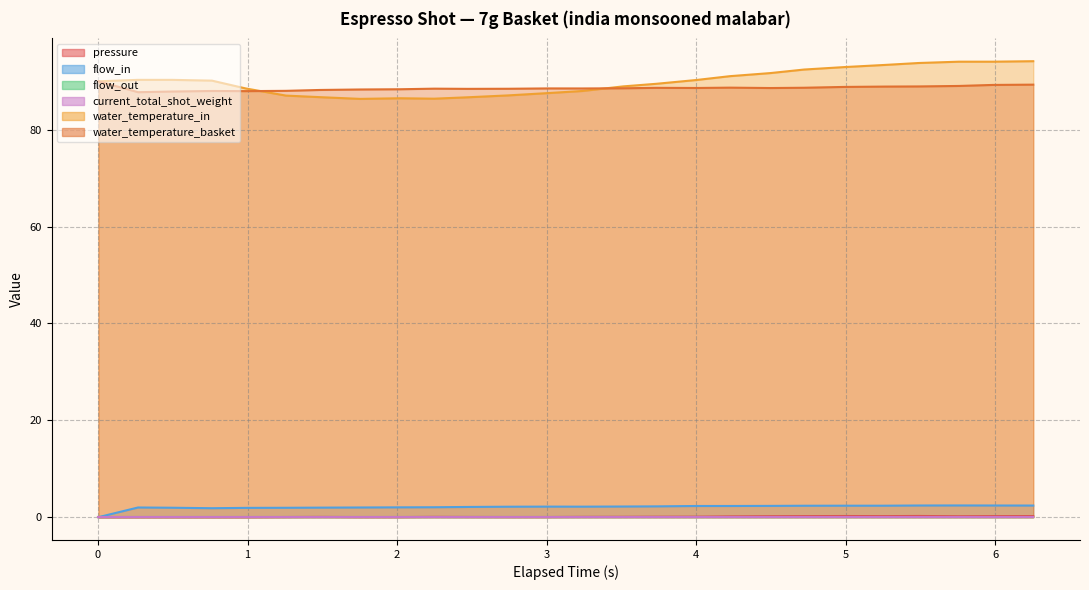

In flow_in, how many points are higher than both neighbors (excluding endpoints)?

3